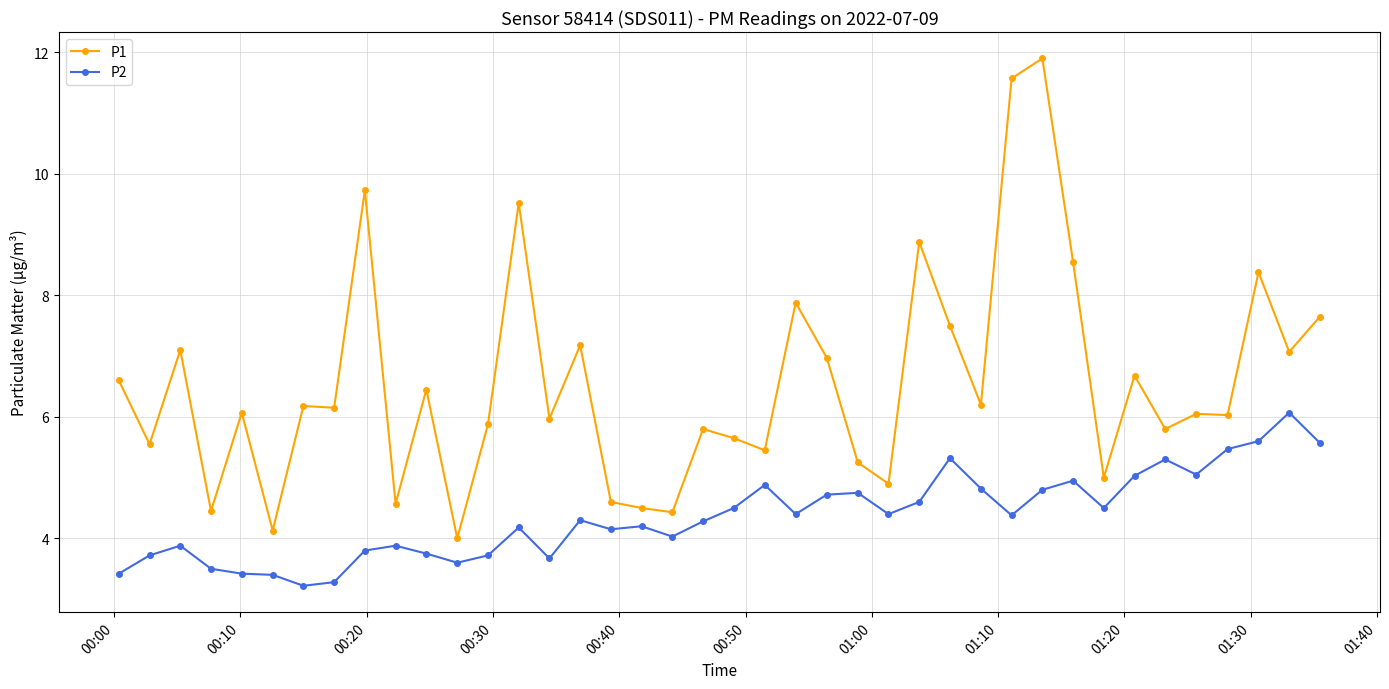

List the series in order of their overall mean, highest first.

P1, P2